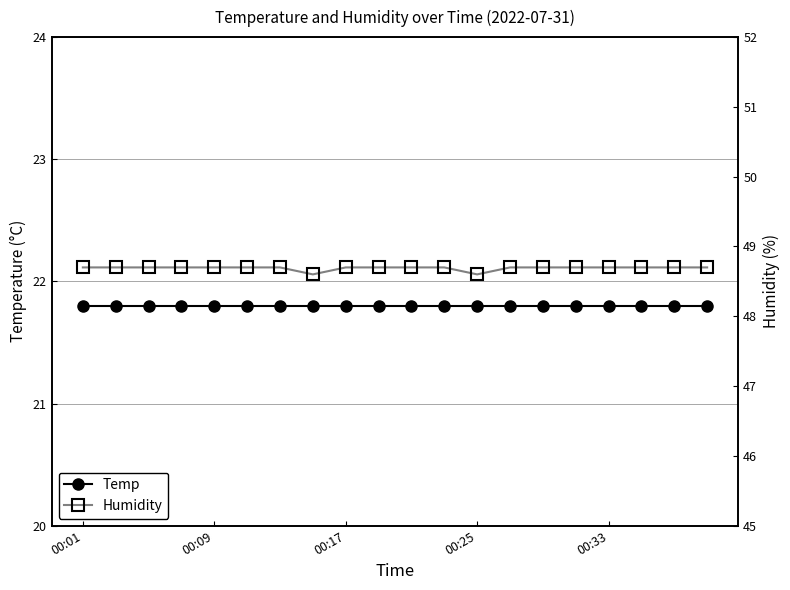

Rank the series by their average value, from highest to lowest.

Humidity, Temp